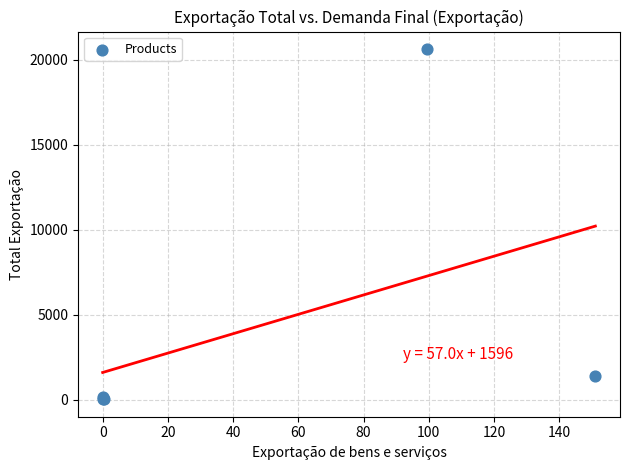

What Y value in the scatter plot is closest to 10325?

1416.4